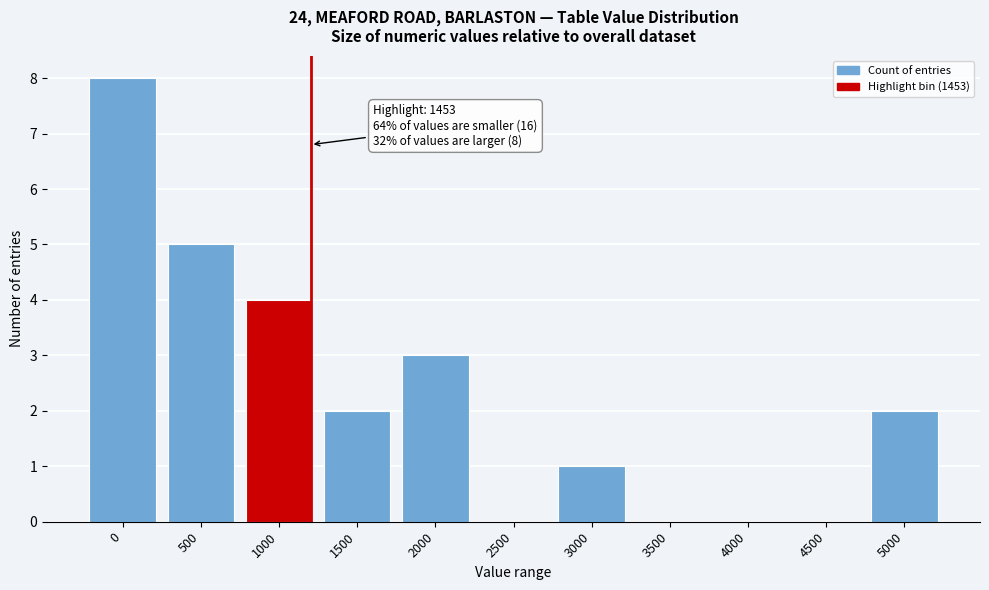

Reading left to right, extract all data points from this chart.

0=8	500=5	1000=4	1500=2	2000=3	2500=0	3000=1	3500=0	4000=0	4500=0	5000=2